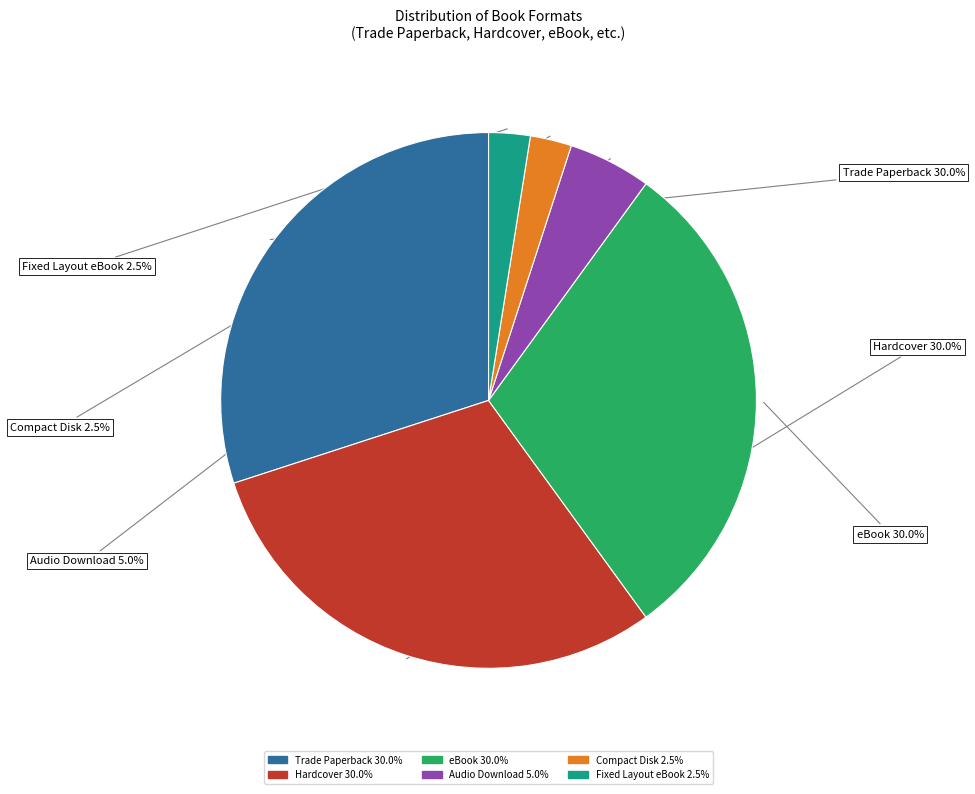

Which has a higher value, Hardcover or Compact Disk?

Hardcover